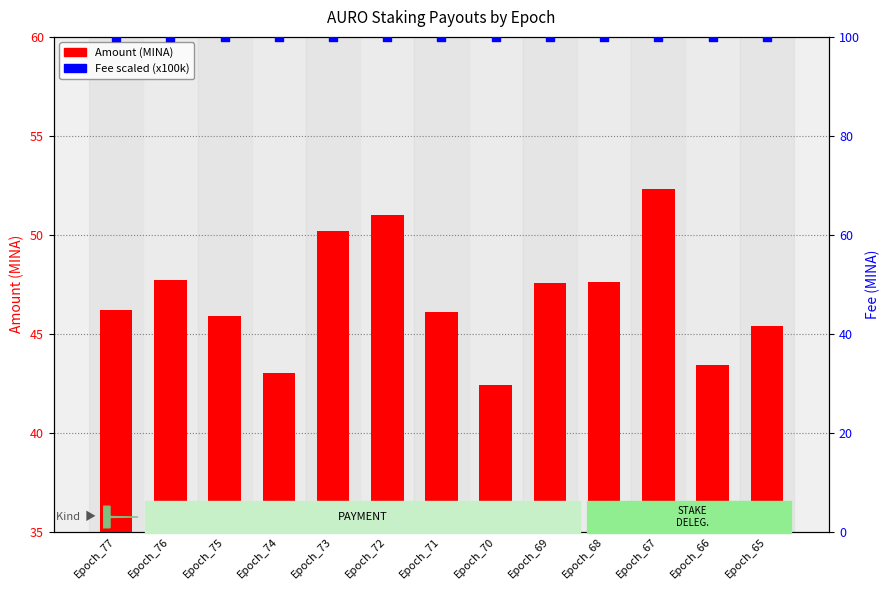

At how many categories does at least one series exceed 67?

13